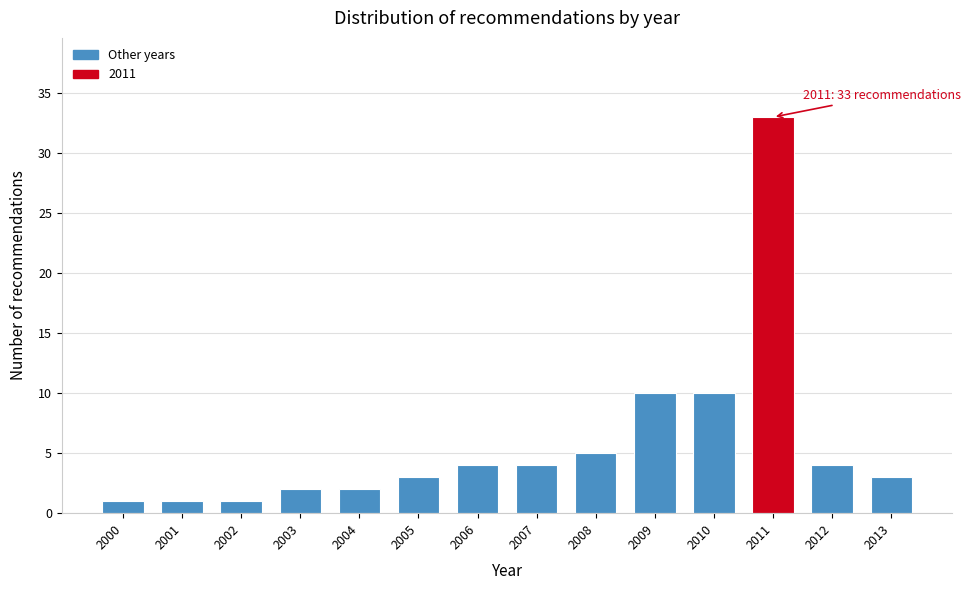

Reading left to right, extract all data points from this chart.

1	1	1	2	2	3	4	4	5	10	10	33	4	3